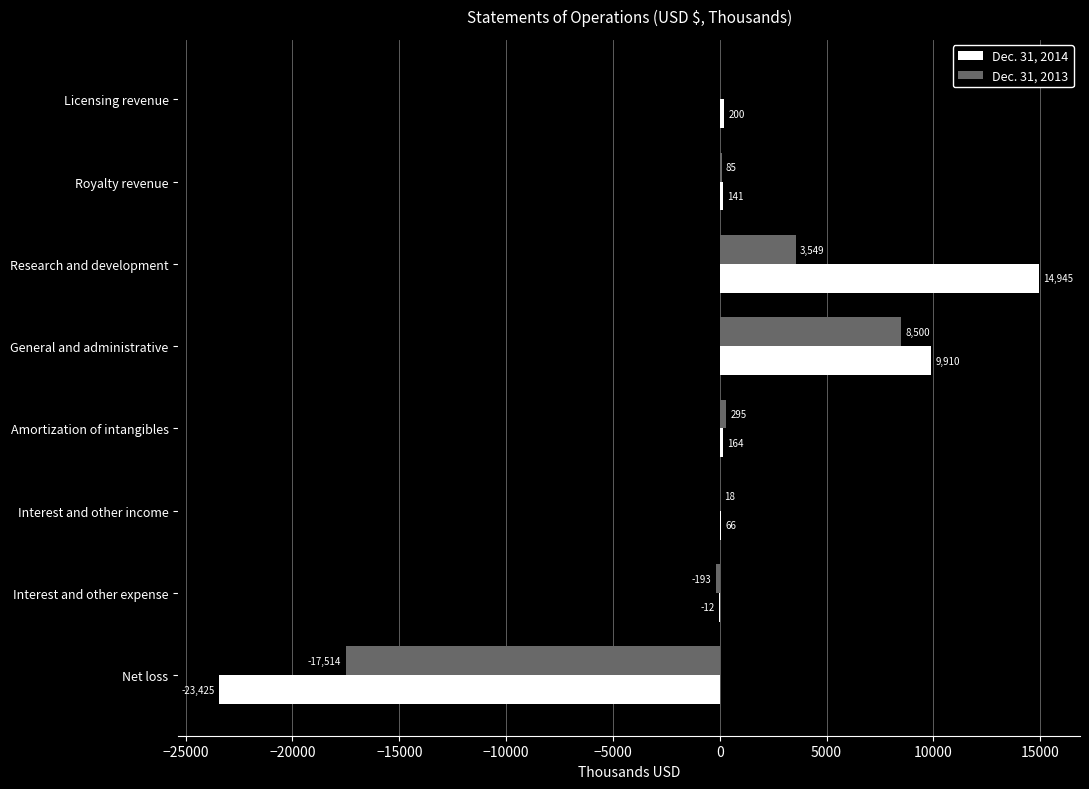

Is it true that Dec. 31, 2013 equals 85 at Royalty revenue?

True